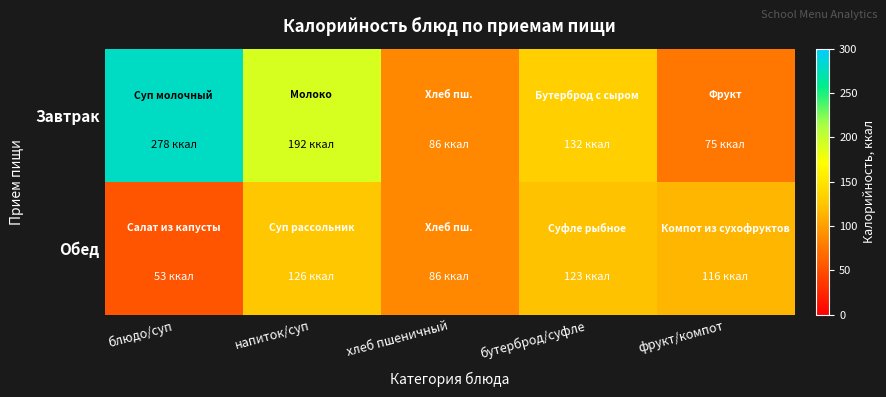

Which series changed the most between блюдо/суп and хлеб пшеничный?

Завтрак